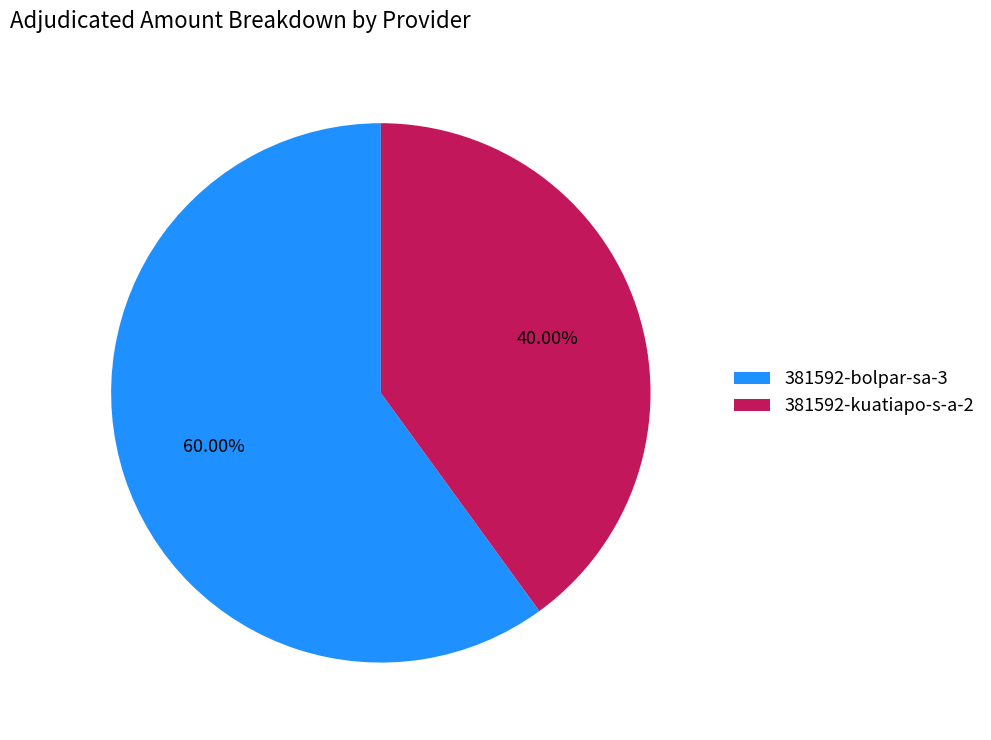

True or false: 381592-bolpar-sa-3 accounts for 60% of the total.

True